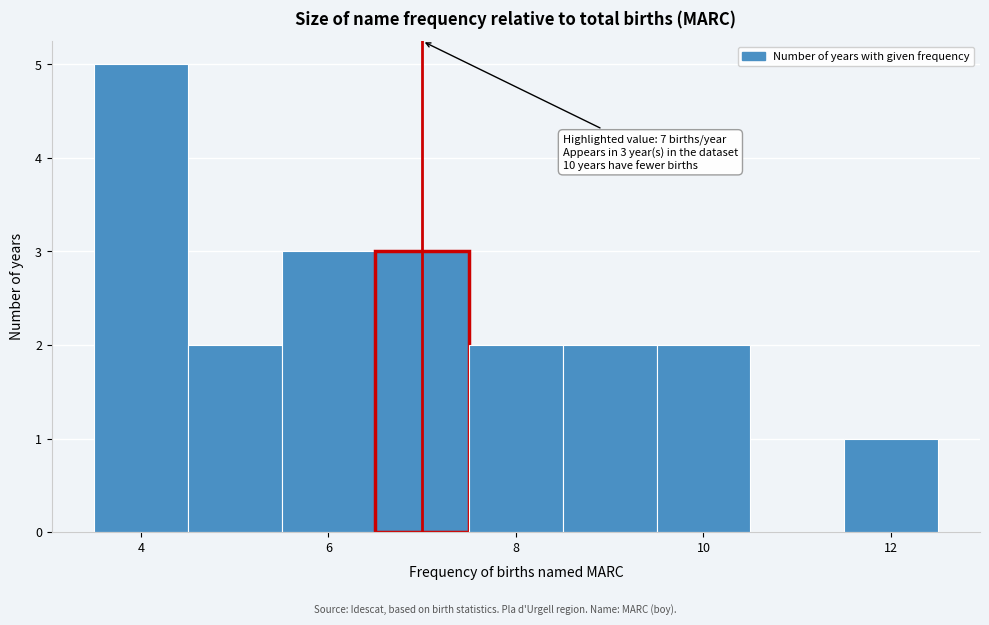

Over which range of the x-axis is the bar tallest?

3.5 to 4.5